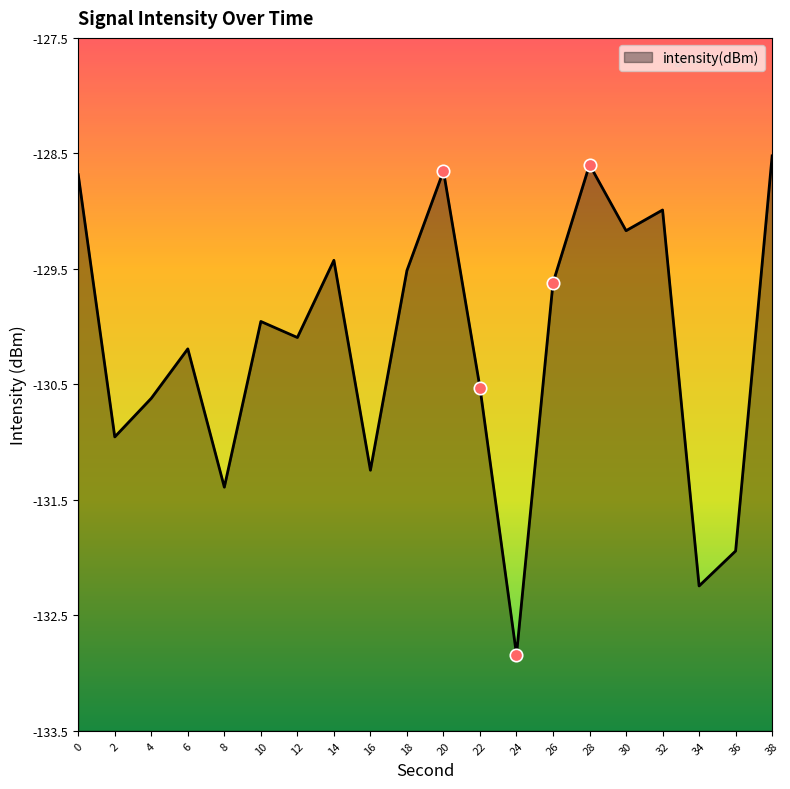

What is the change in value from 24 to 36?

+0.9